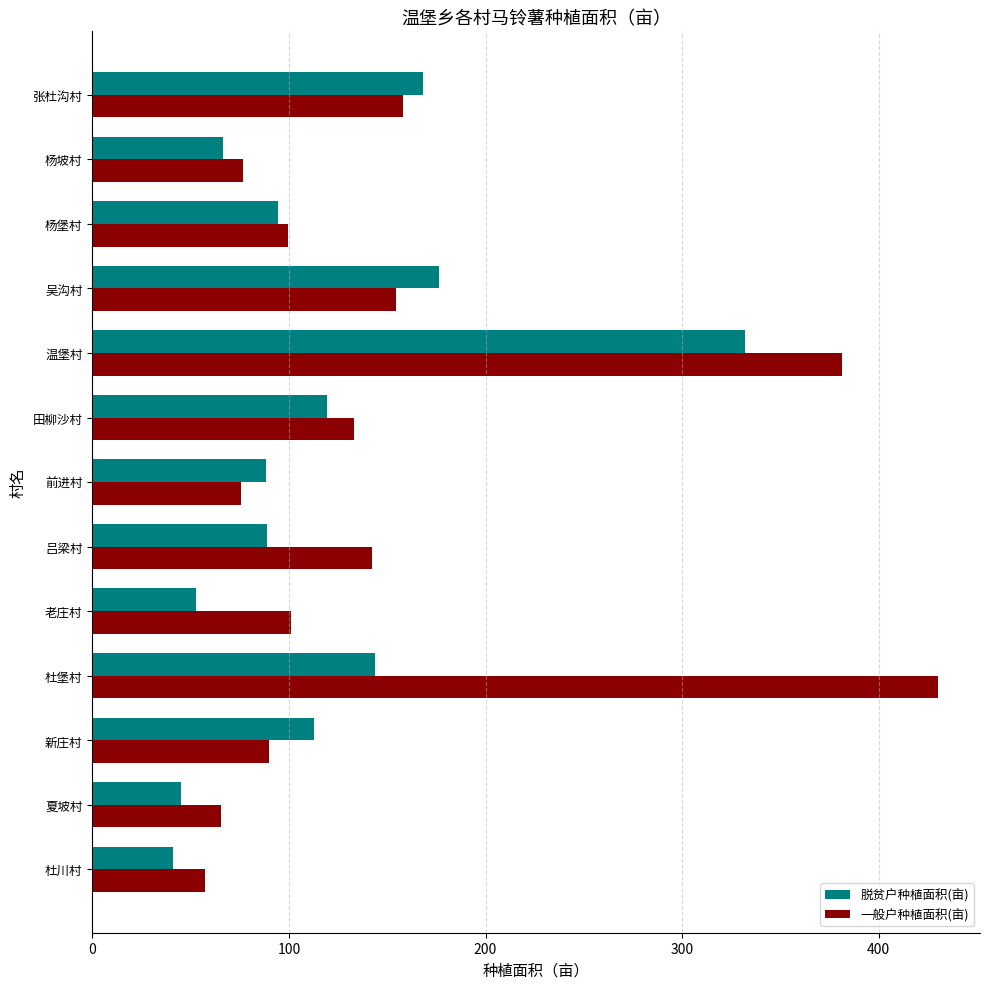

List the series in order of their peak value, lowest first.

脱贫户种植面积(亩), 一般户种植面积(亩)